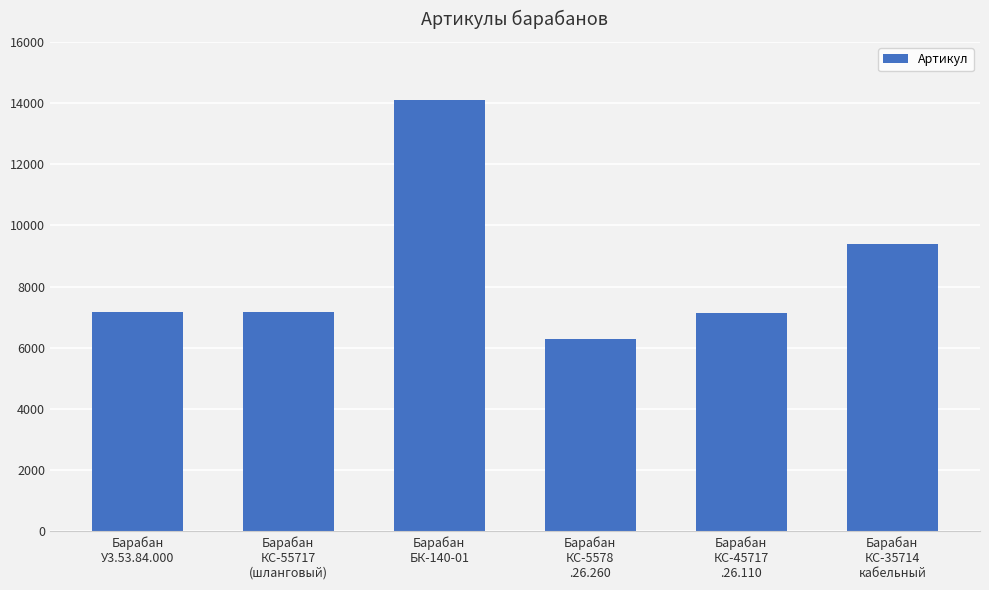

What is the difference between the second highest and second lowest values?

2237